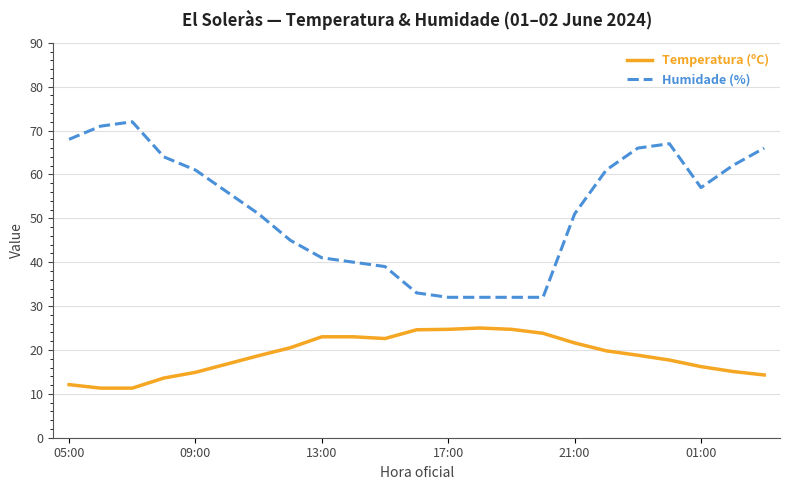

Which series has the widest spread of values?

Humidade (%)